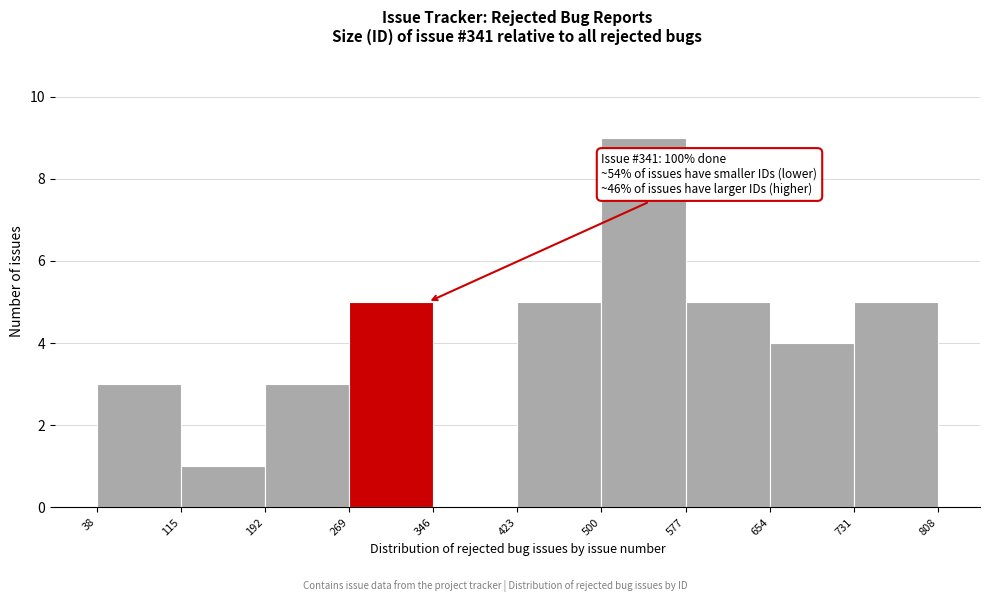

Over which range of the x-axis is the bar tallest?

500 to 577